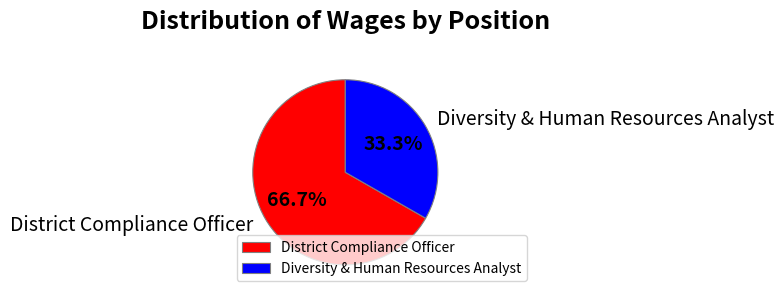

Is the sum of Diversity & Human Resources Analyst and District Compliance Officer greater than half?

Yes